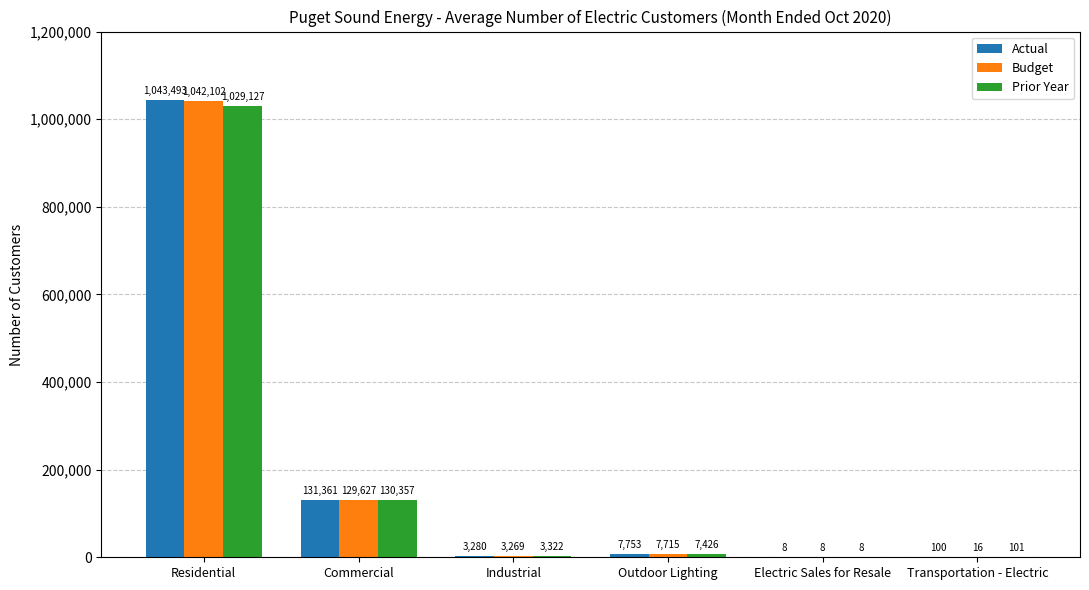

What is the average value of the Actual series?

197666